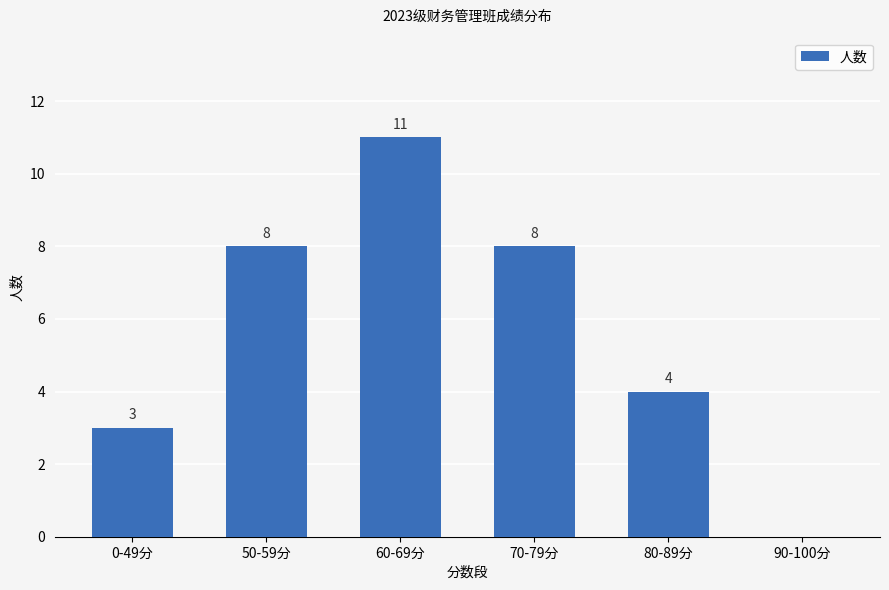

What is the greatest value displayed?

11